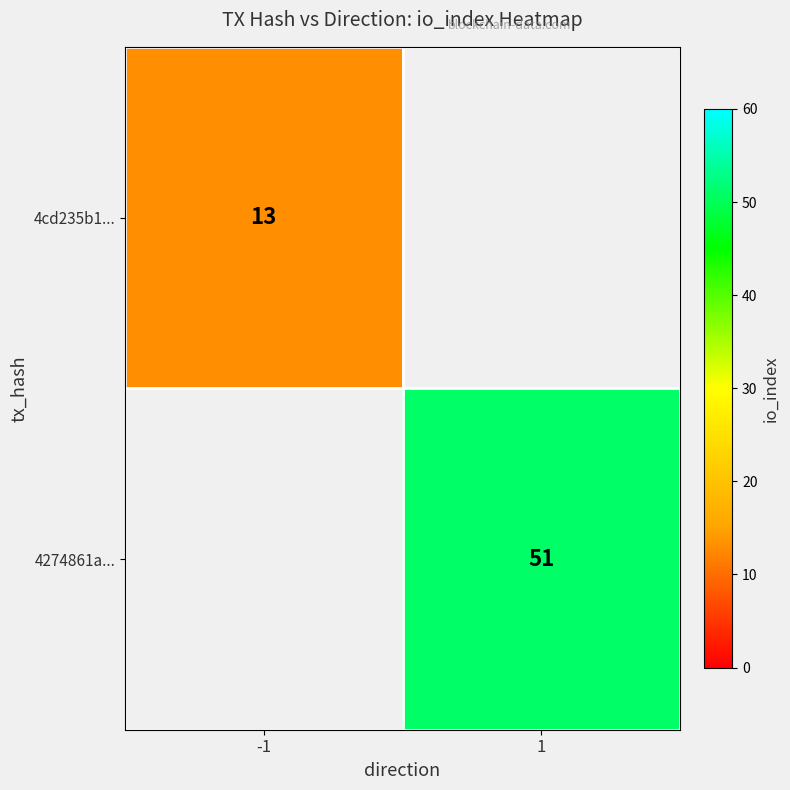

The value of 4cd235b1... at -1 is 13. True or false?

True